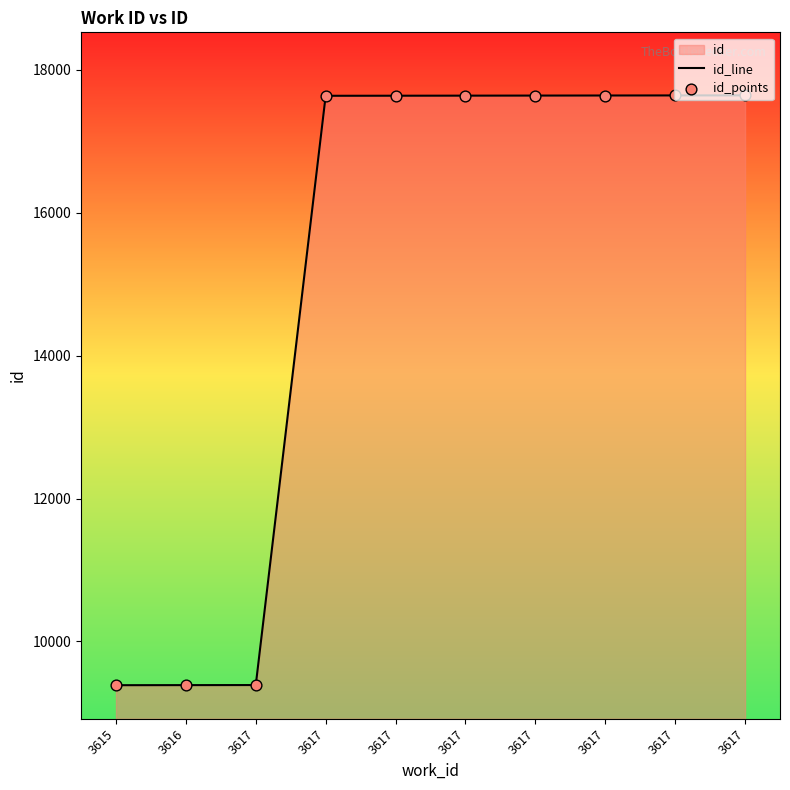

Which series has the largest total across all categories?

id_line